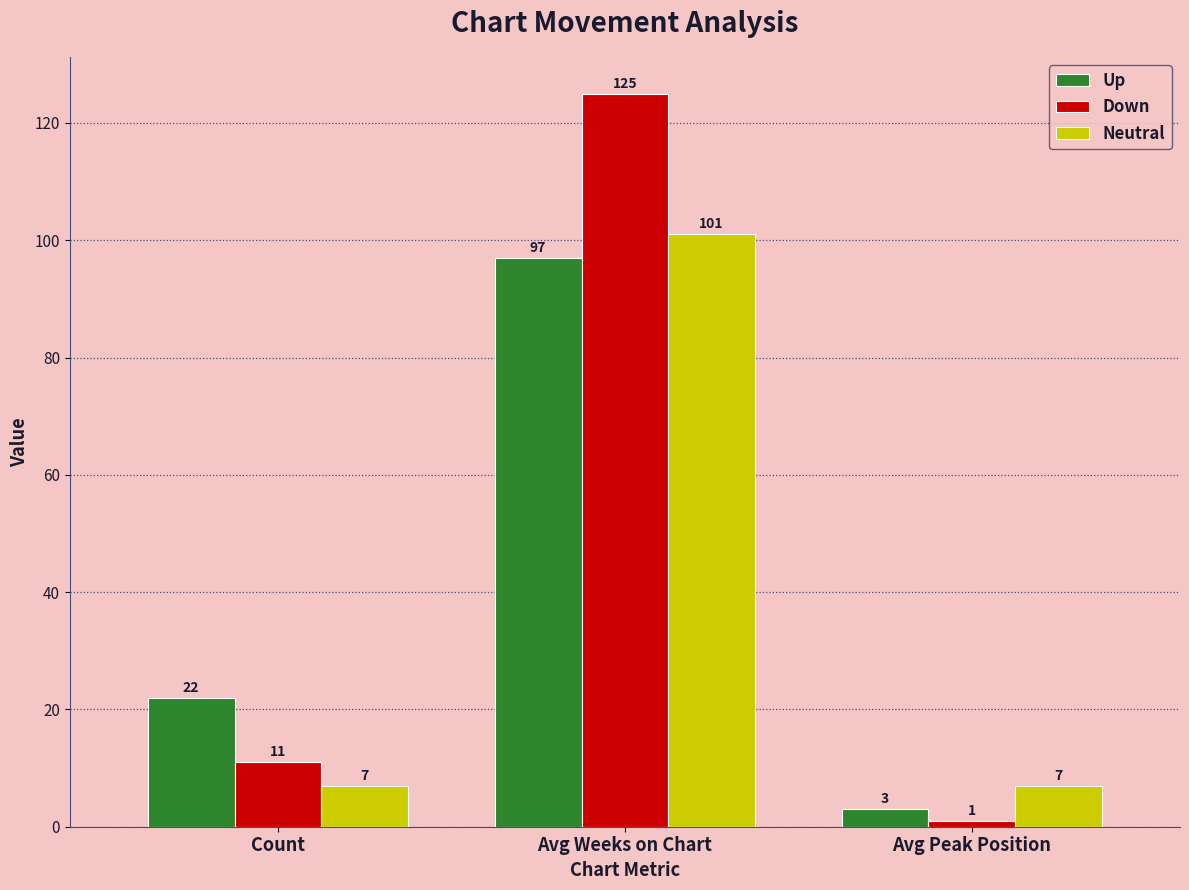

Rank the series by their average value, from lowest to highest.

Neutral, Up, Down